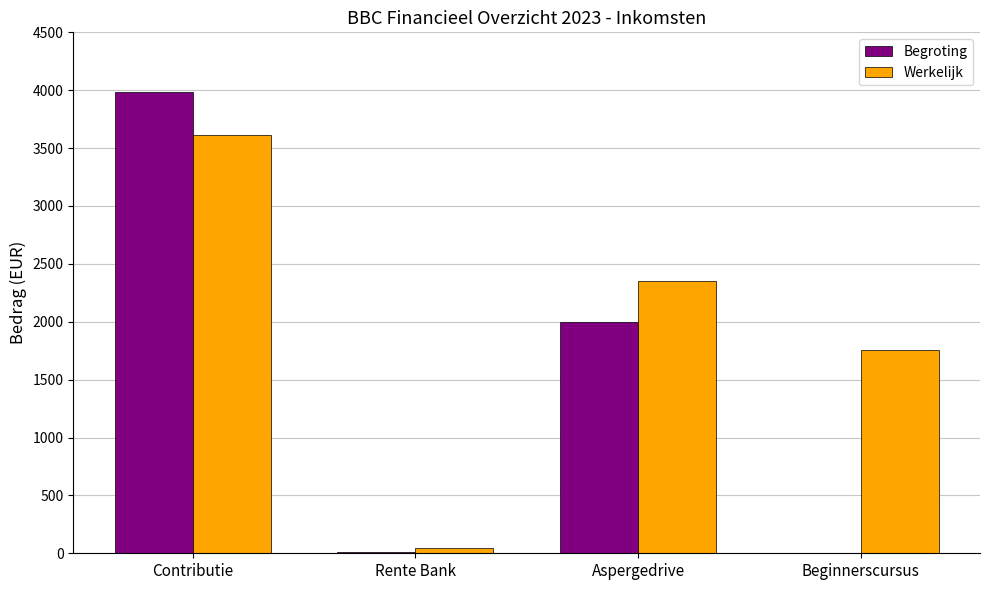

Is the value of Begroting at Rente Bank greater than the value of Werkelijk at Contributie?

No